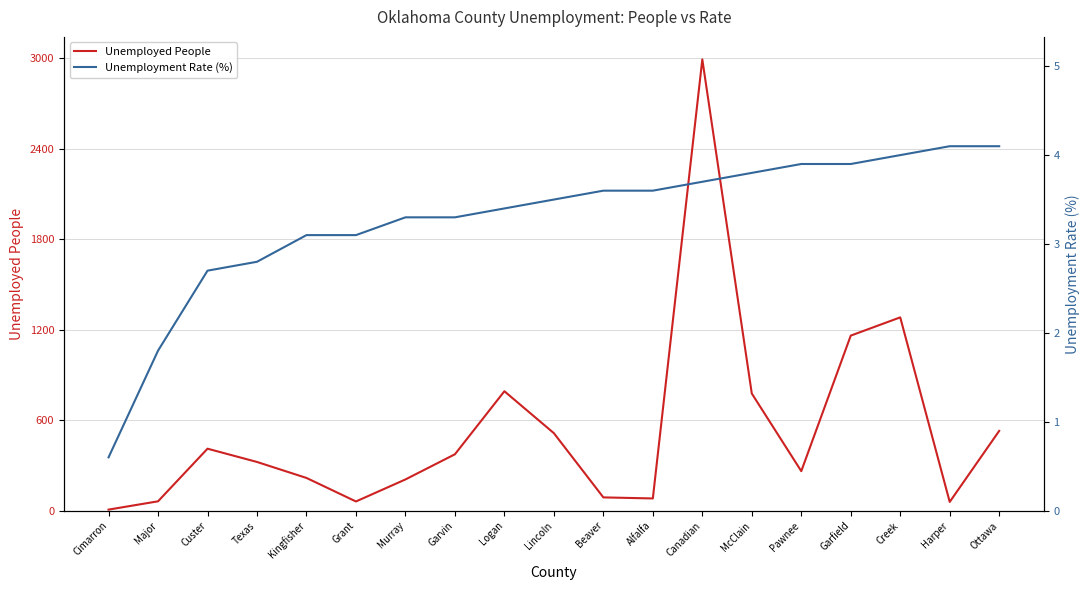

What is the greatest value displayed?

2993.0